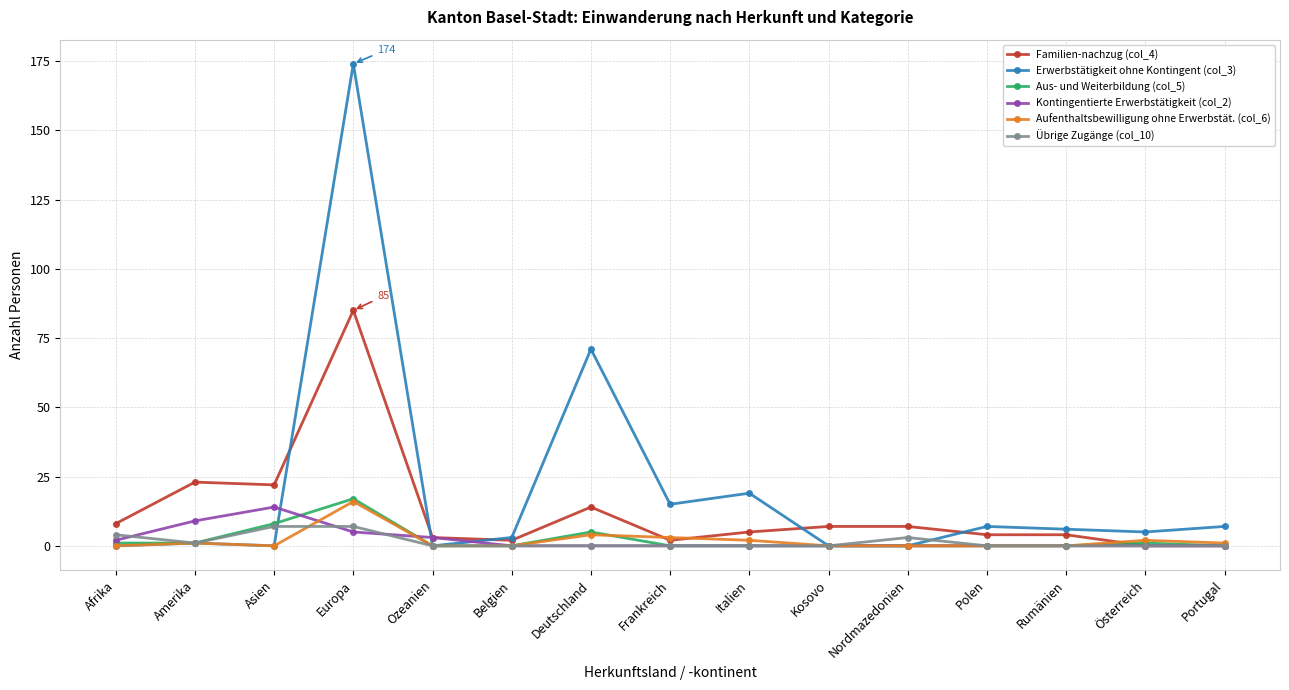

Reading left to right, list all the values displayed in this chart.

Familien-nachzug (col_4): Afrika=8	Amerika=23	Asien=22	Europa=85	Ozeanien=3	Belgien=2	Deutschland=14	Frankreich=2	Italien=5	Kosovo=7	Nordmazedonien=7	Polen=4	Rumänien=4	Österreich=0	Portugal=0
Erwerbstätigkeit ohne Kontingent (col_3): Afrika=0	Amerika=1	Asien=0	Europa=174	Ozeanien=0	Belgien=3	Deutschland=71	Frankreich=15	Italien=19	Kosovo=0	Nordmazedonien=0	Polen=7	Rumänien=6	Österreich=5	Portugal=7
Aus- und Weiterbildung (col_5): Afrika=1	Amerika=1	Asien=8	Europa=17	Ozeanien=0	Belgien=0	Deutschland=5	Frankreich=0	Italien=0	Kosovo=0	Nordmazedonien=0	Polen=0	Rumänien=0	Österreich=1	Portugal=0
Kontingentierte Erwerbstätigkeit (col_2): Afrika=2	Amerika=9	Asien=14	Europa=5	Ozeanien=3	Belgien=0	Deutschland=0	Frankreich=0	Italien=0	Kosovo=0	Nordmazedonien=0	Polen=0	Rumänien=0	Österreich=0	Portugal=0
Aufenthaltsbewilligung ohne Erwerbstät. (col_6): Afrika=0	Amerika=1	Asien=0	Europa=16	Ozeanien=0	Belgien=0	Deutschland=4	Frankreich=3	Italien=2	Kosovo=0	Nordmazedonien=0	Polen=0	Rumänien=0	Österreich=2	Portugal=1
Übrige Zugänge (col_10): Afrika=4	Amerika=1	Asien=7	Europa=7	Ozeanien=0	Belgien=0	Deutschland=0	Frankreich=0	Italien=0	Kosovo=0	Nordmazedonien=3	Polen=0	Rumänien=0	Österreich=0	Portugal=0